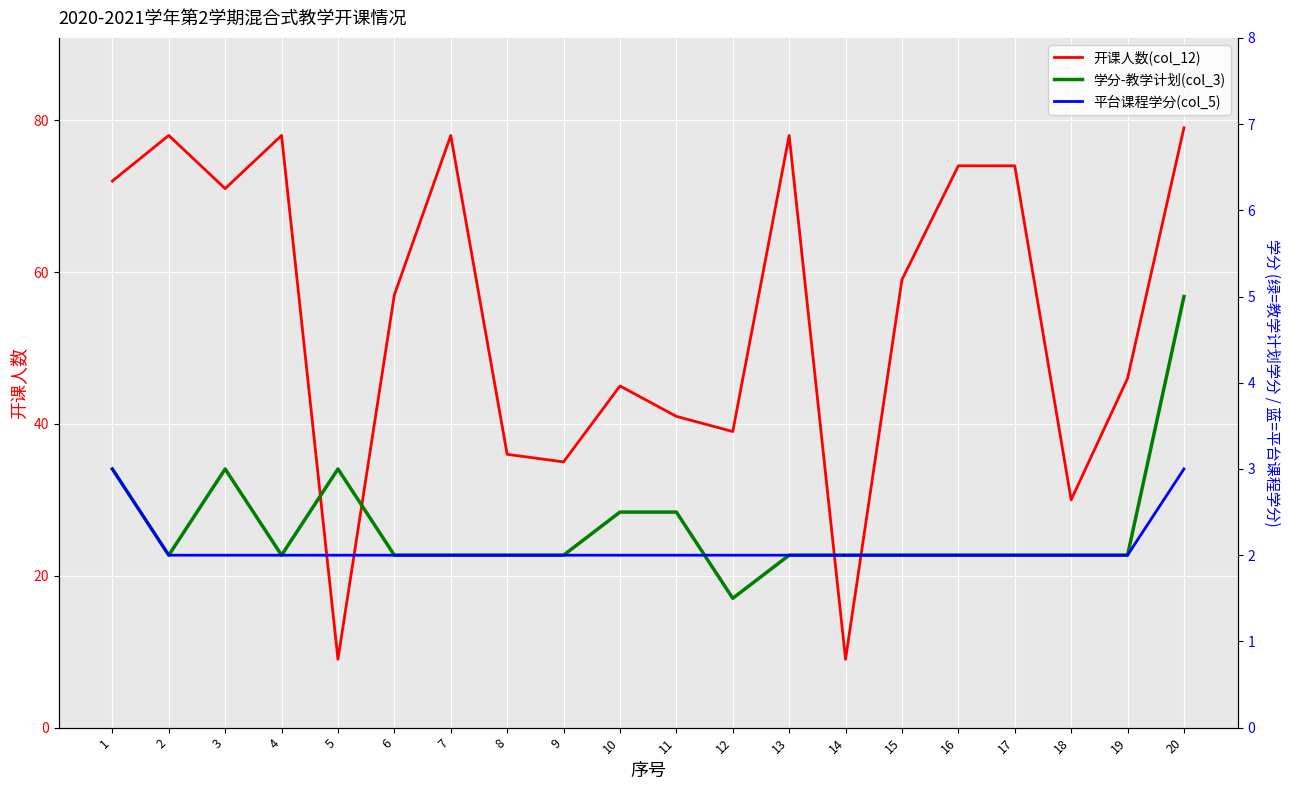

What are all the series names shown in the legend?

开课人数(col_12), 学分-教学计划(col_3), 平台课程学分(col_5)